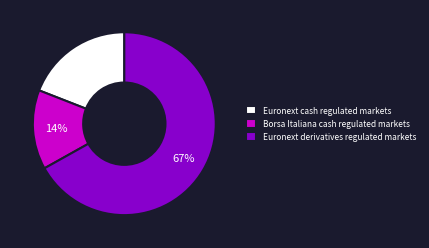

Count the number of slices in the pie.

3